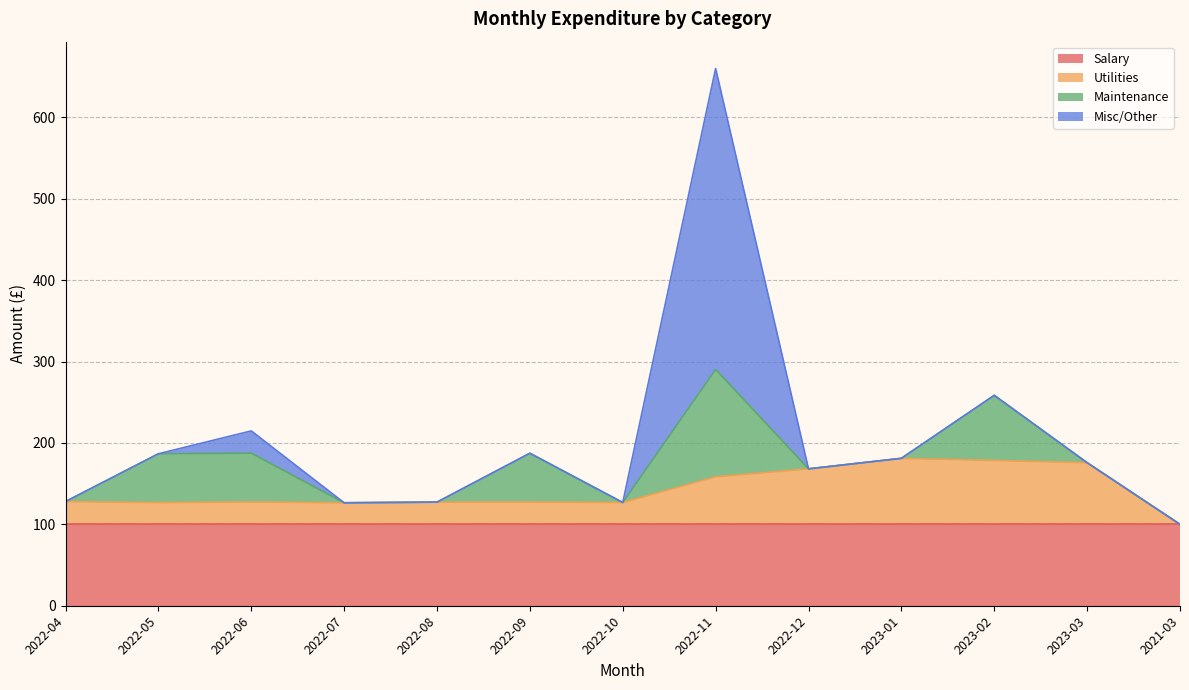

Count the Maintenance values in the range 0 to 60.

11